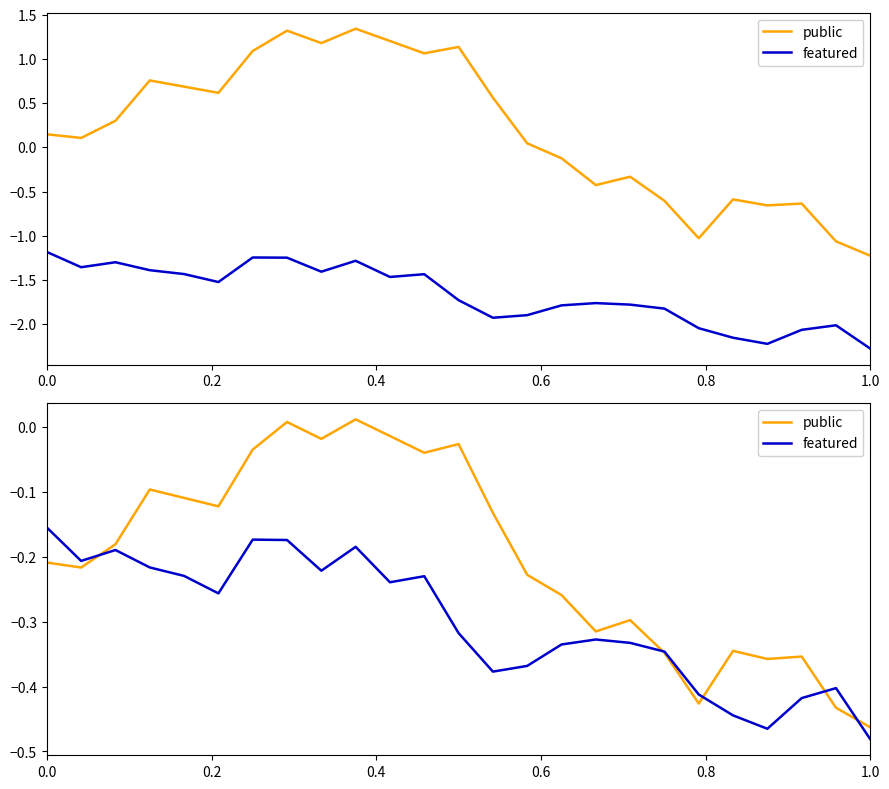

At which category is the sum across all series the highest?

7